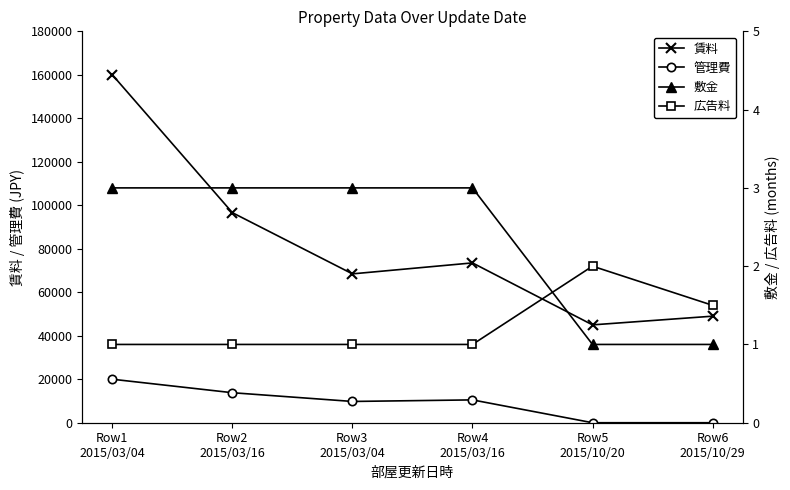

Does the chart display data point markers on the line(s)?

Yes